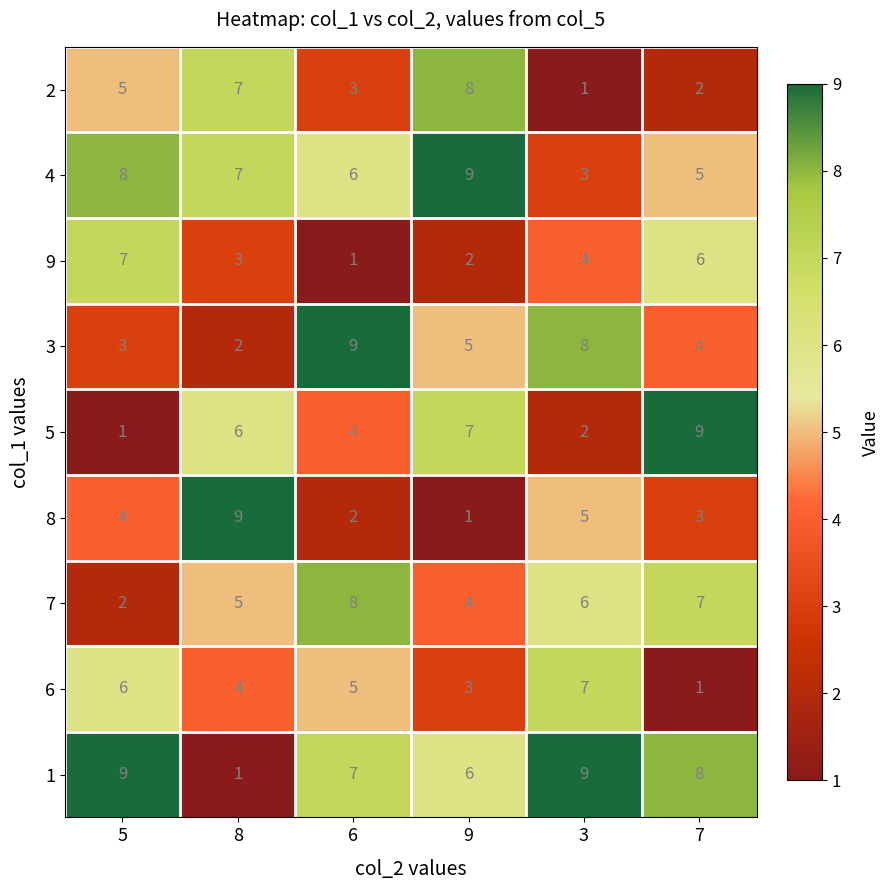

The value of 7 at 5 is 2. True or false?

True